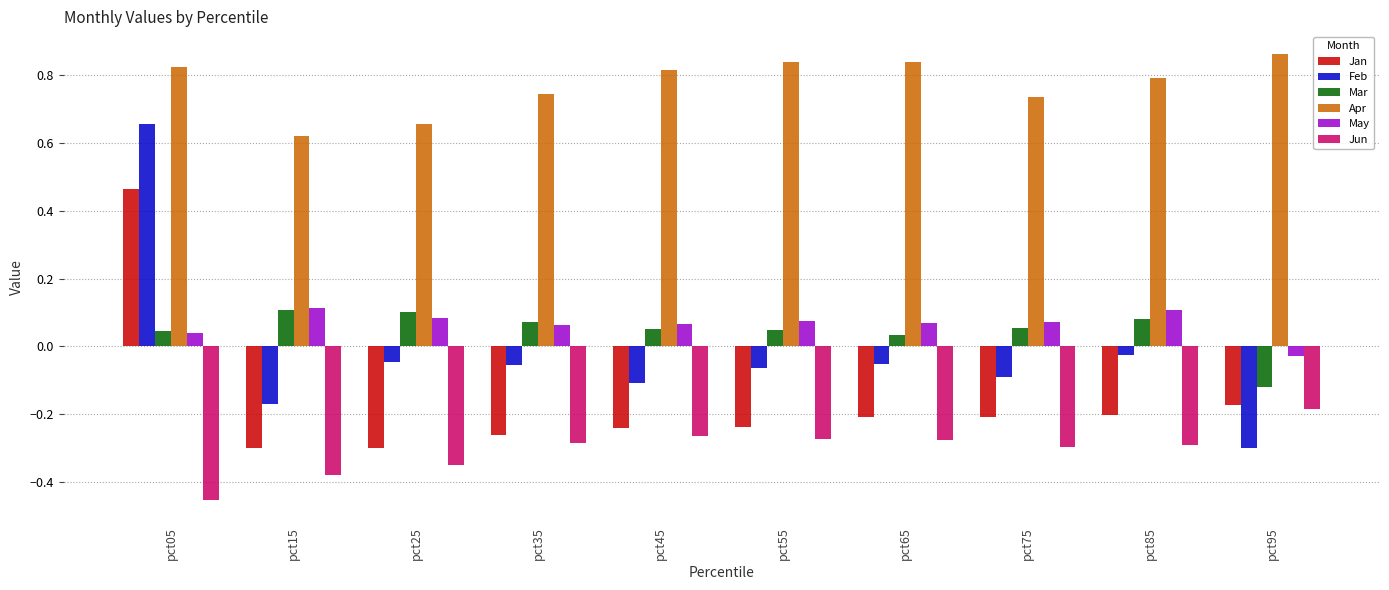

Which series has the widest spread of values?

Feb